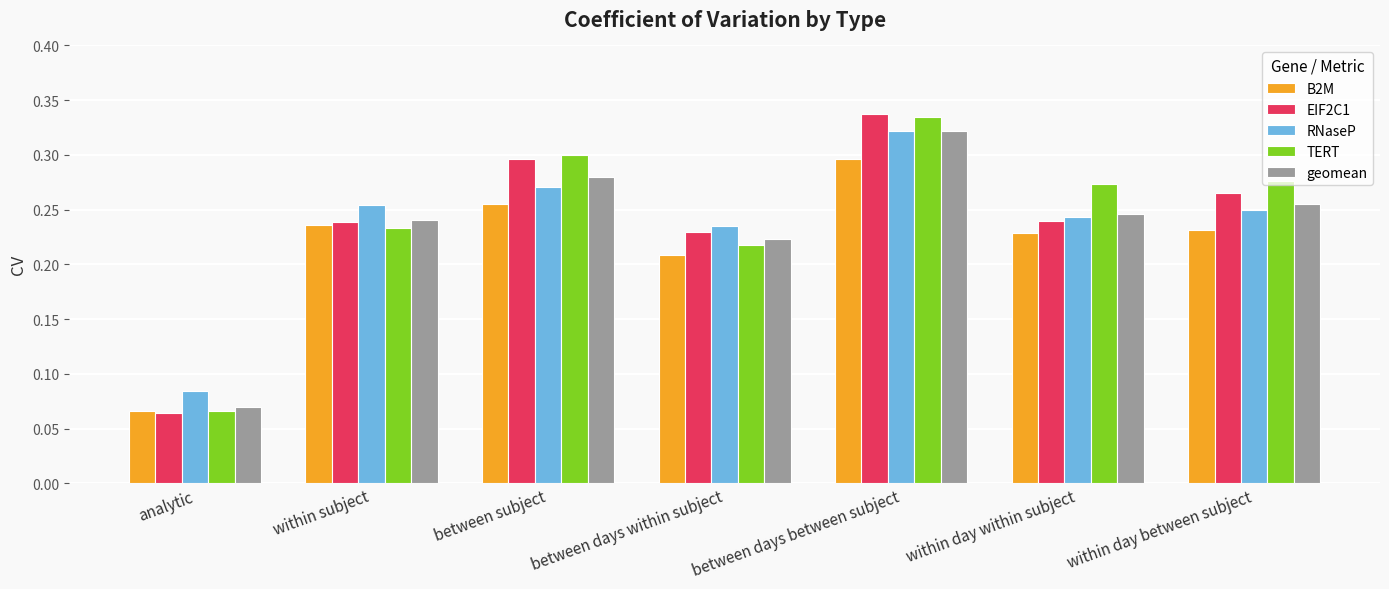

Which series has the largest total across all categories?

TERT